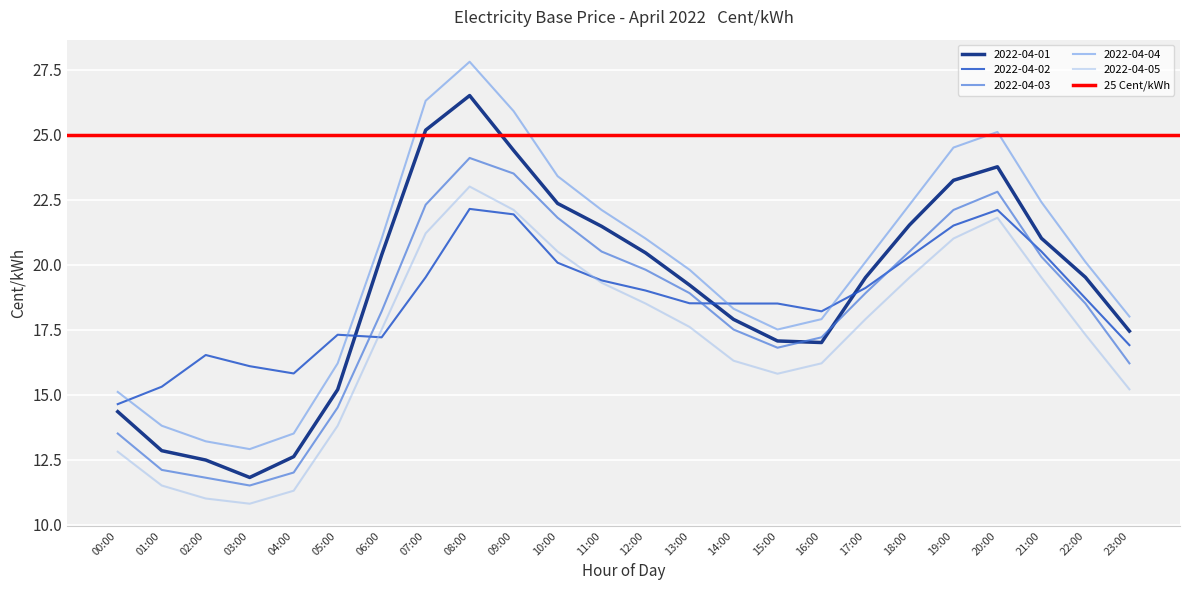

At which label is the value closest to 19?

13:00